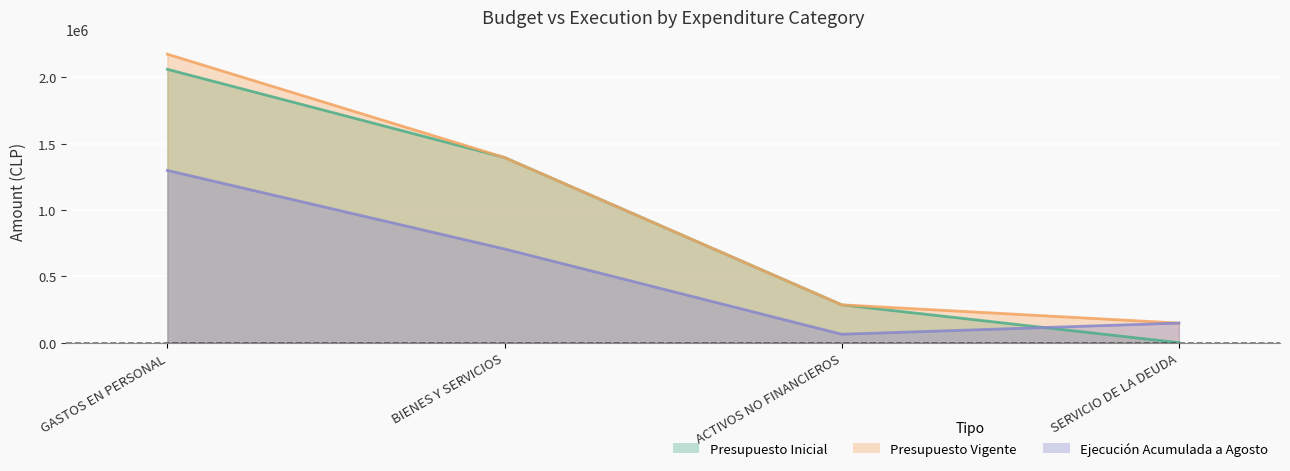

List the series in order of their peak value, lowest first.

Ejecucion Acumulada, Presupuesto Inicial, Presupuesto Vigente